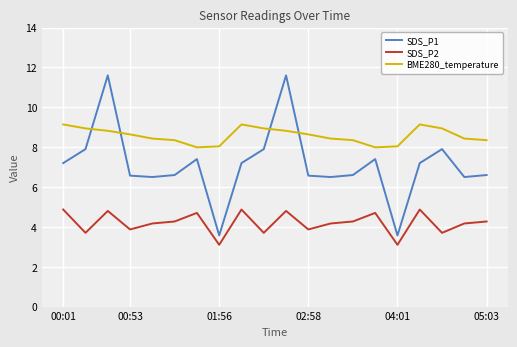

Which series has the largest total across all categories?

BME280_temperature